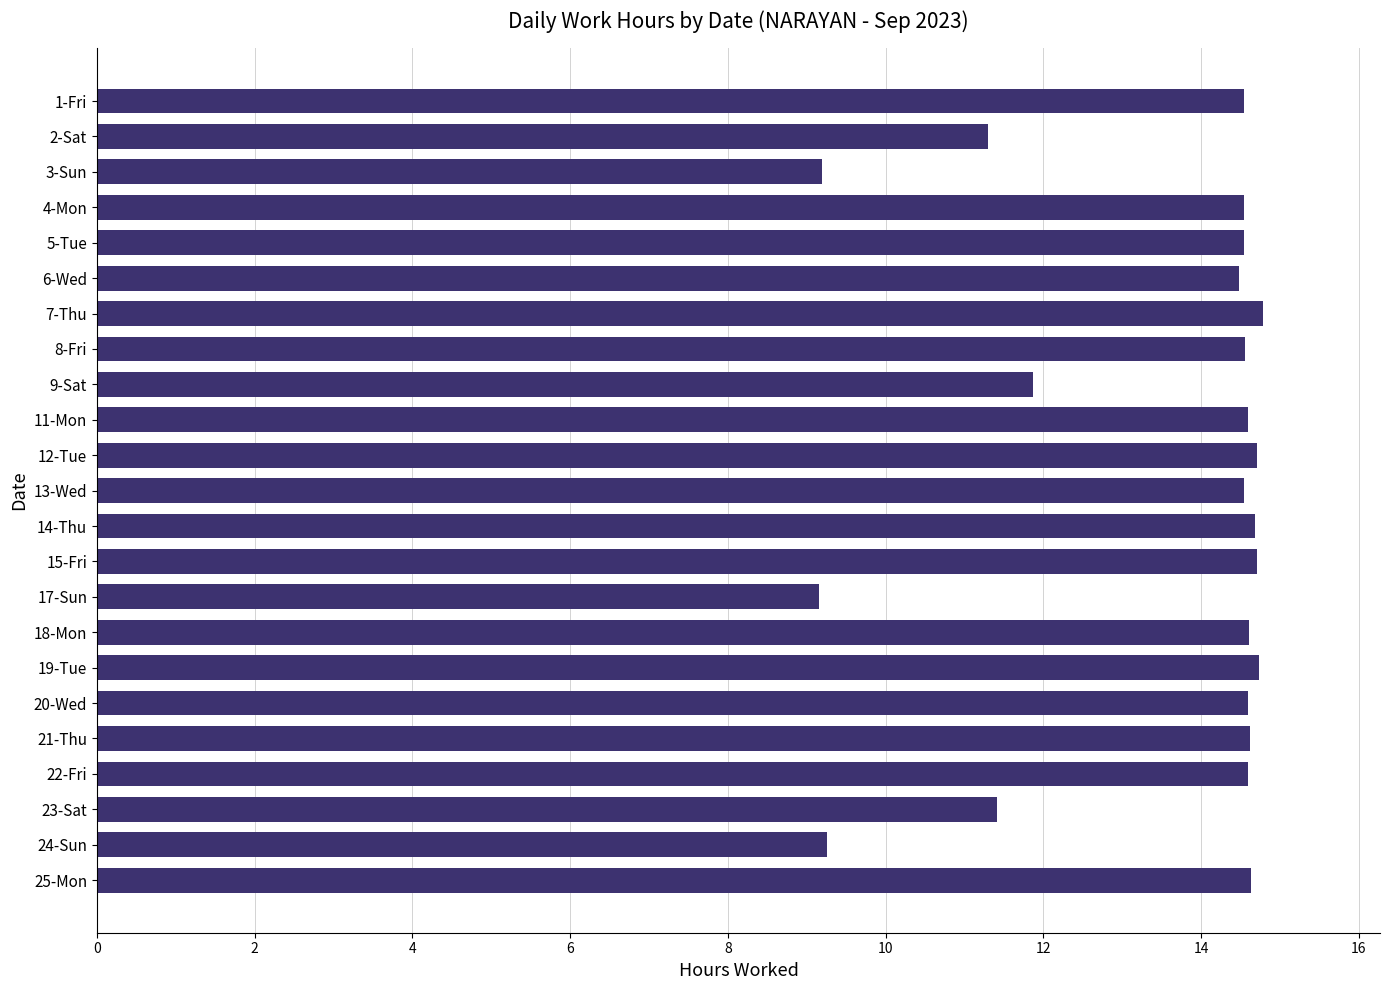

What is the greatest value displayed?

14.8